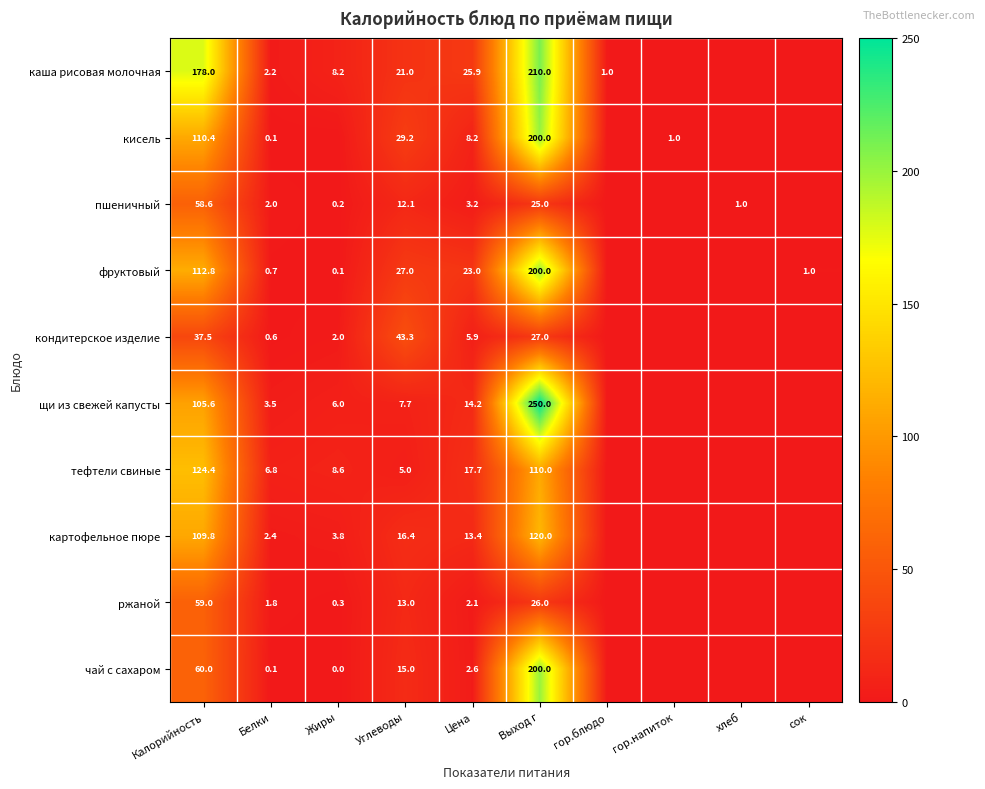

Is it true that кисель equals 110.4 at Калорийность?

True